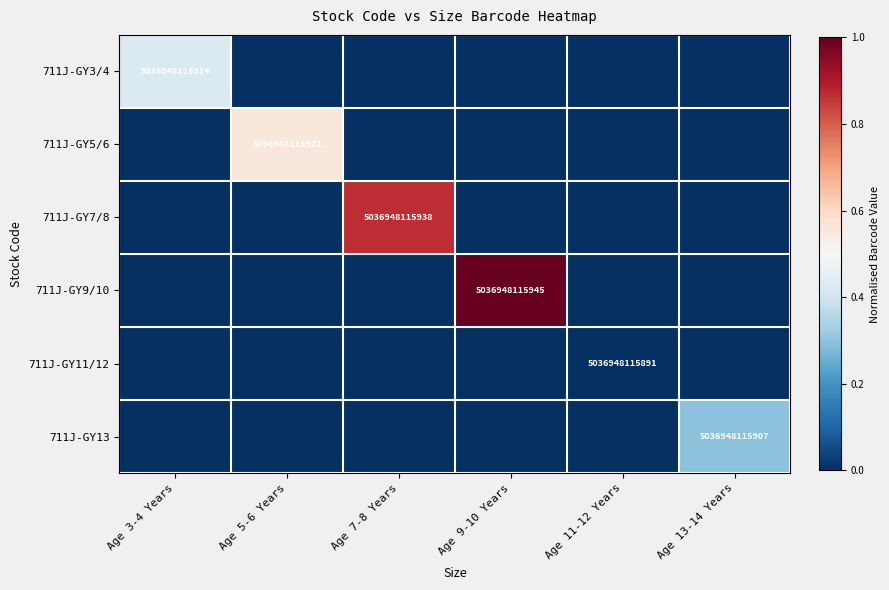

The value of 711J-GY13 at Age 13-14 Years is 7302464991256. True or false?

False